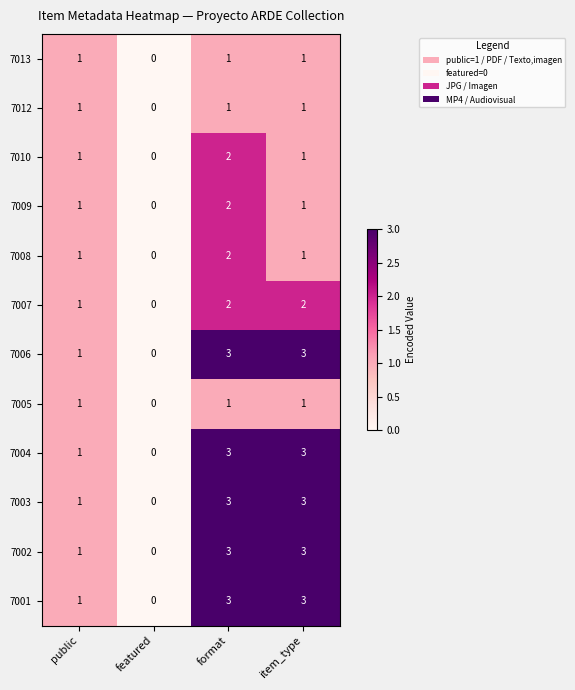

At which label is 7006 closest to 1?

public